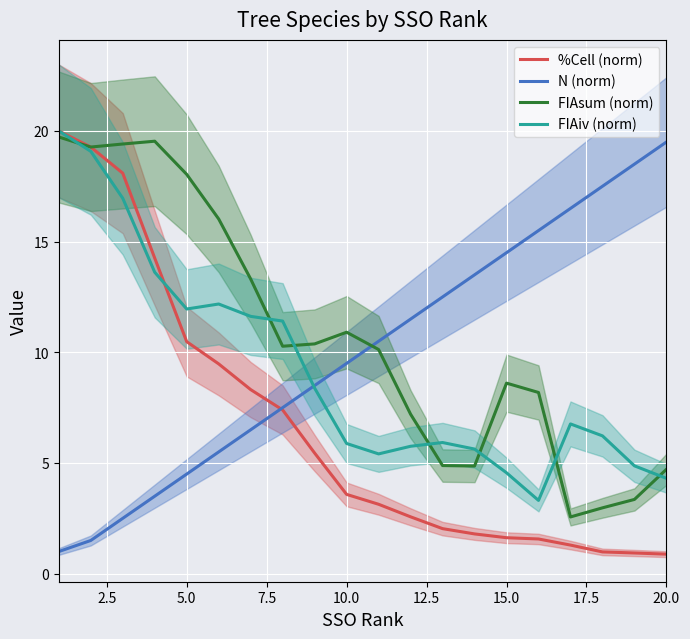

How many values in the FIAiv (norm) series are below 6?

9